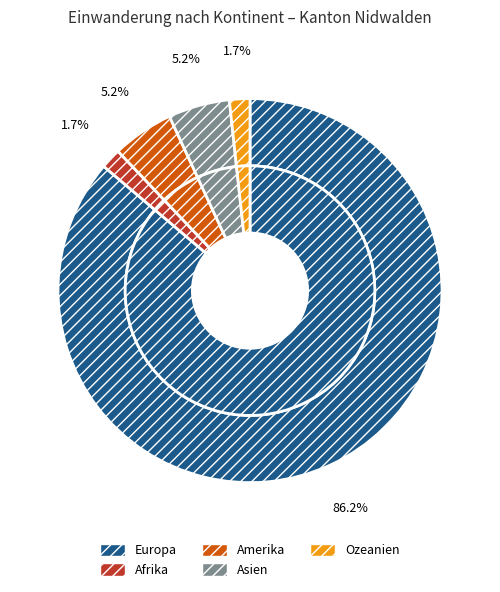

To the nearest percent, what percentage of the pie is Asien?

5%